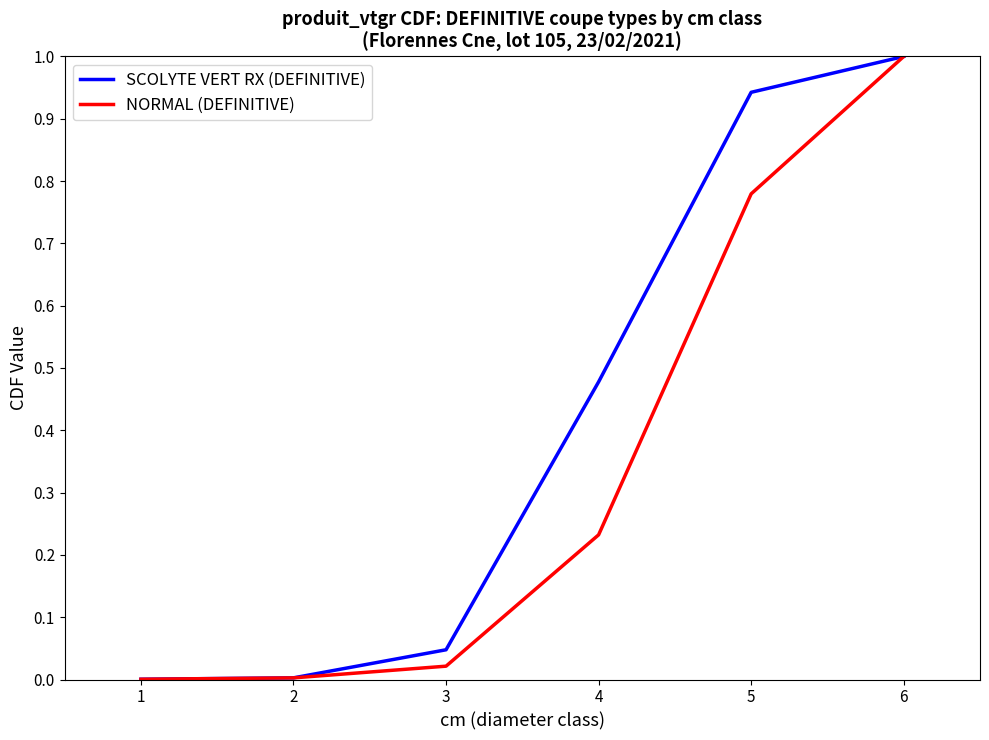

List the series in order of their overall mean, highest first.

SCOLYTE VERT RX (DEFINITIVE), NORMAL (DEFINITIVE)